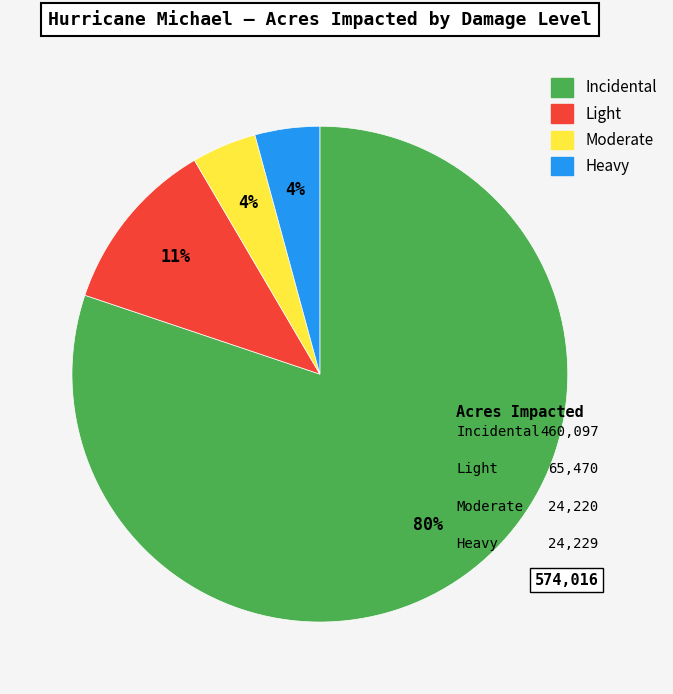

Approximately how many times larger is the value at Heavy compared to Light?

0.4